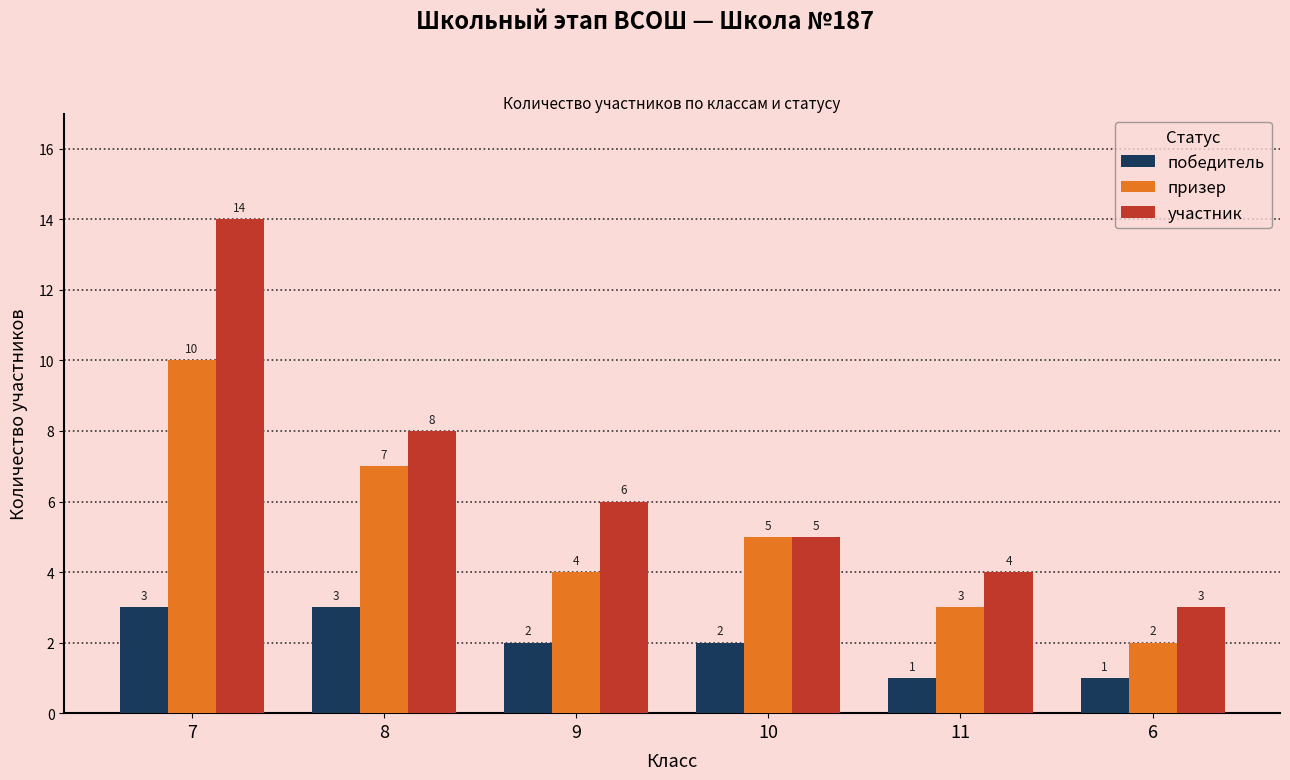

True or false: призер has a value of 1 at 11.

False